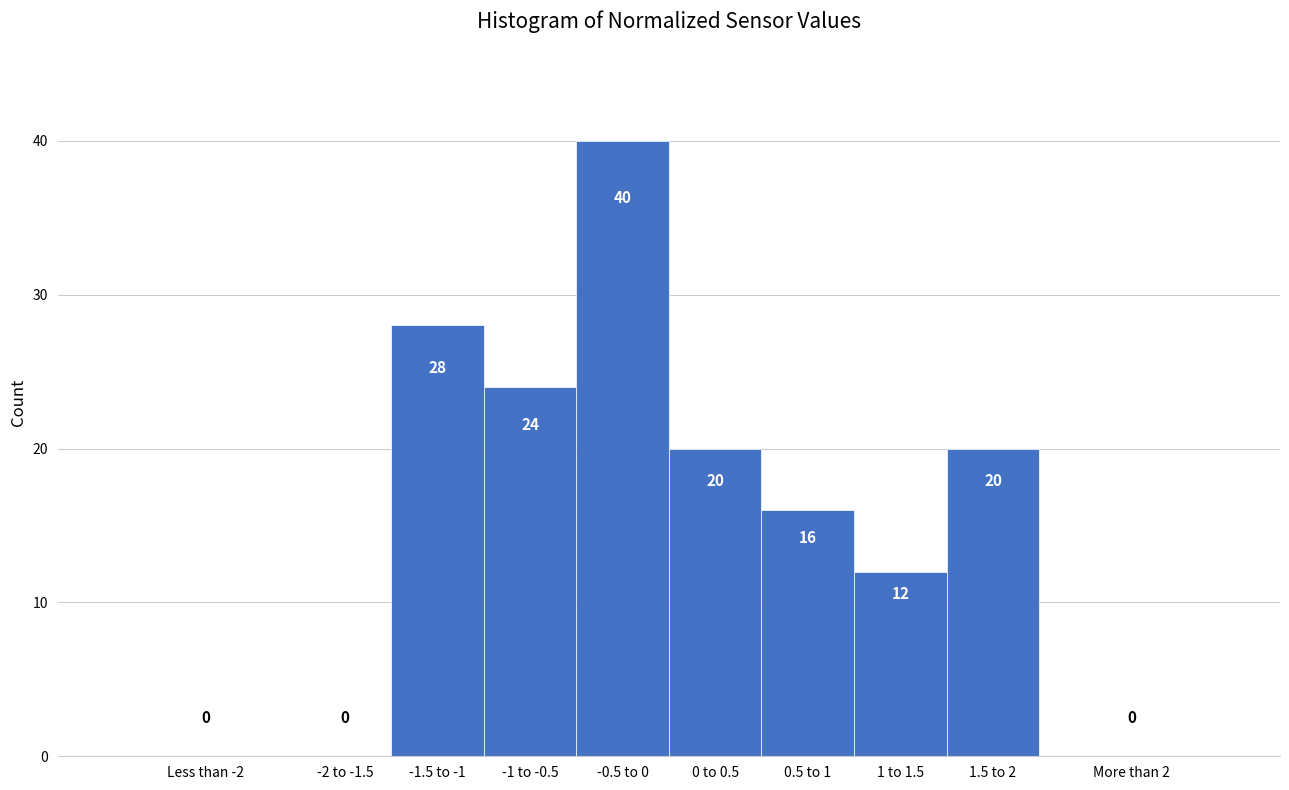

Reading left to right, what are all the values shown in this chart?

Less than -2=0	-2 to -1.5=0	-1.5 to -1=28	-1 to -0.5=24	-0.5 to 0=40	0 to 0.5=20	0.5 to 1=16	1 to 1.5=12	1.5 to 2=20	More than 2=0